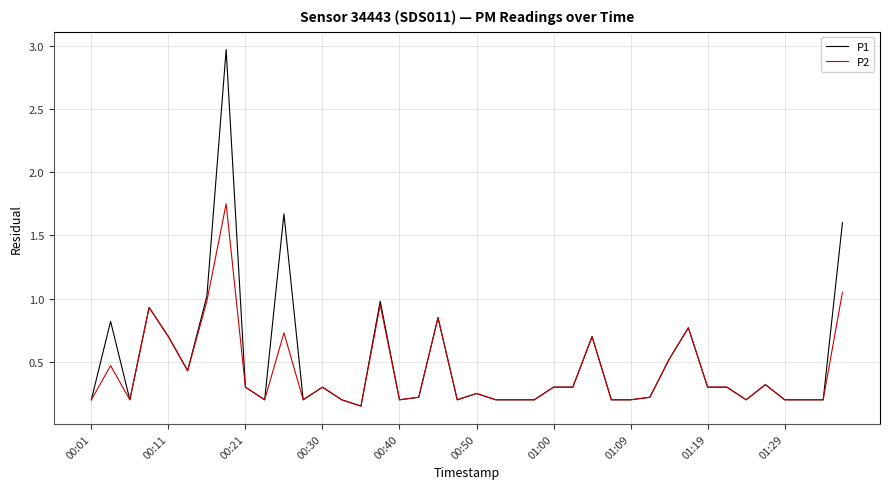

Which series has the widest spread of values?

P1